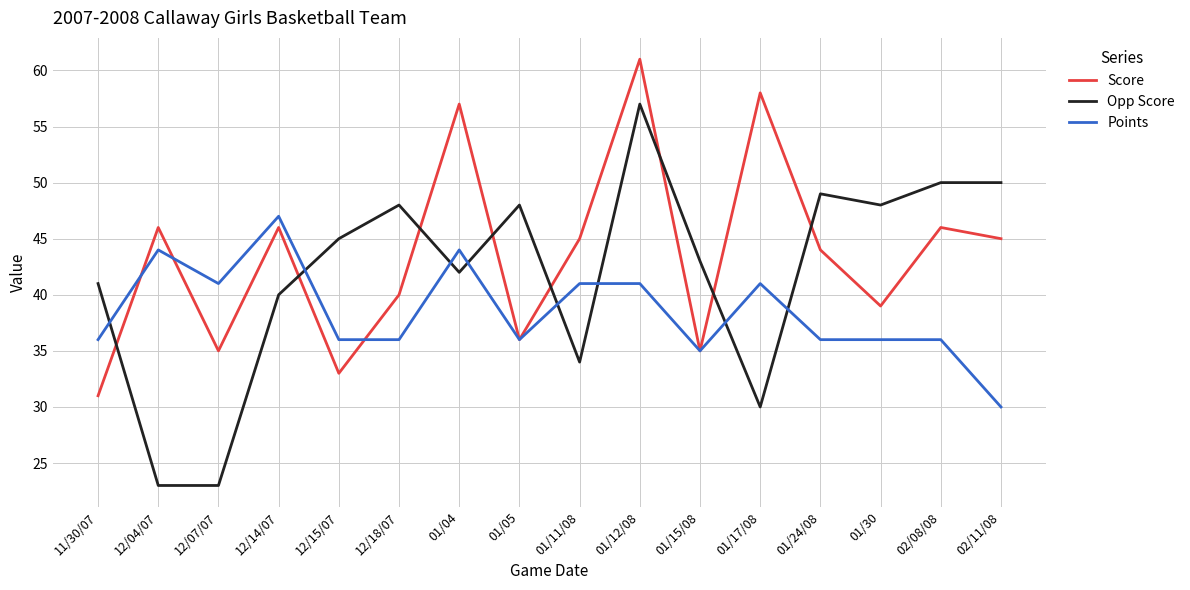

True or false: Points and Opp Score intersect in this chart.

True